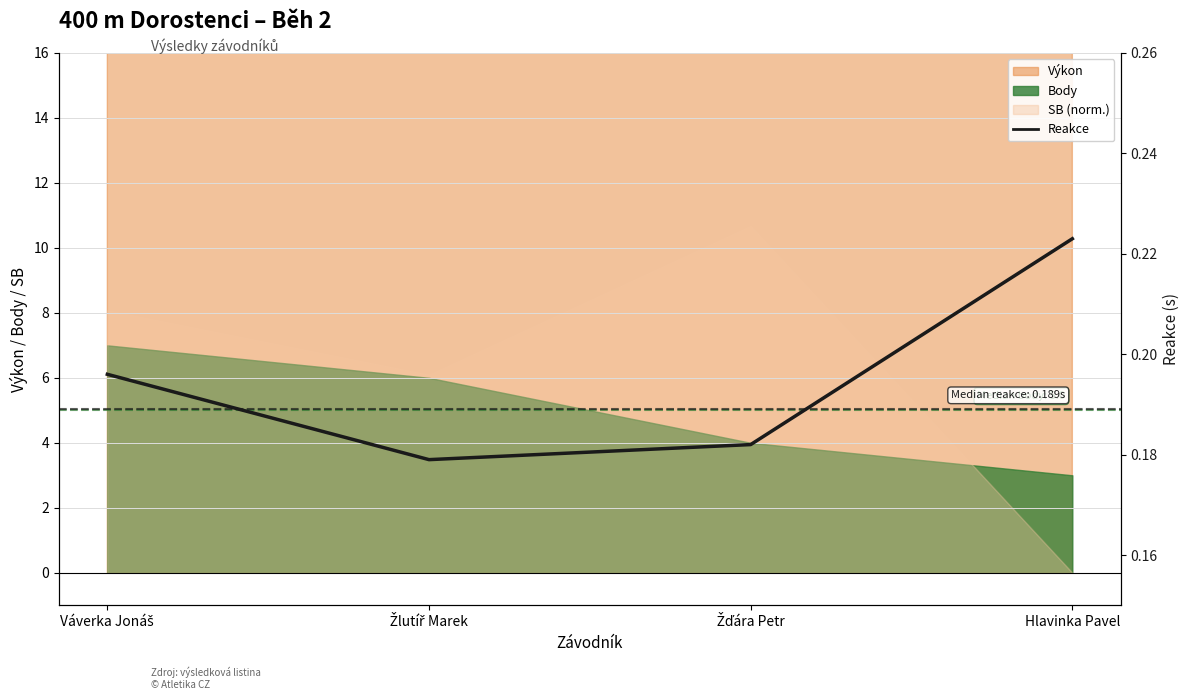

The chart shows a value of 0.2 at Hlavinka Pavel. True or false?

True